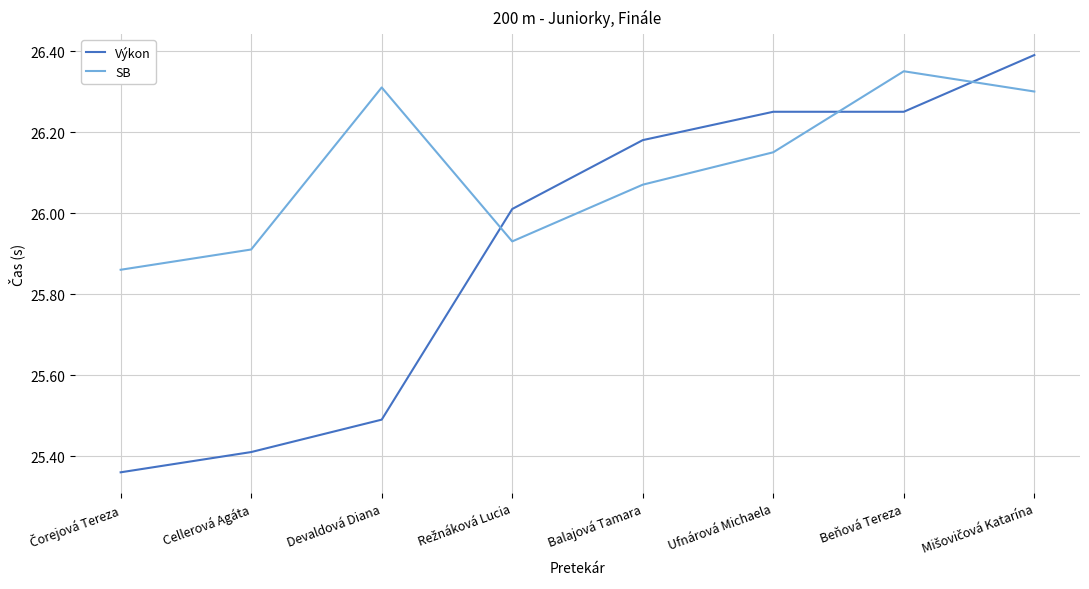

Which category has the highest value in the SB series?

Beňová Tereza